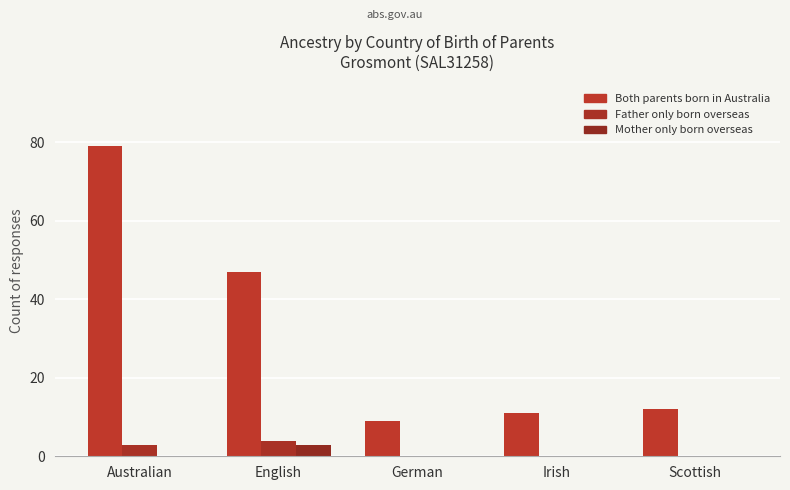

Which series has the largest total across all categories?

Both parents born in Australia